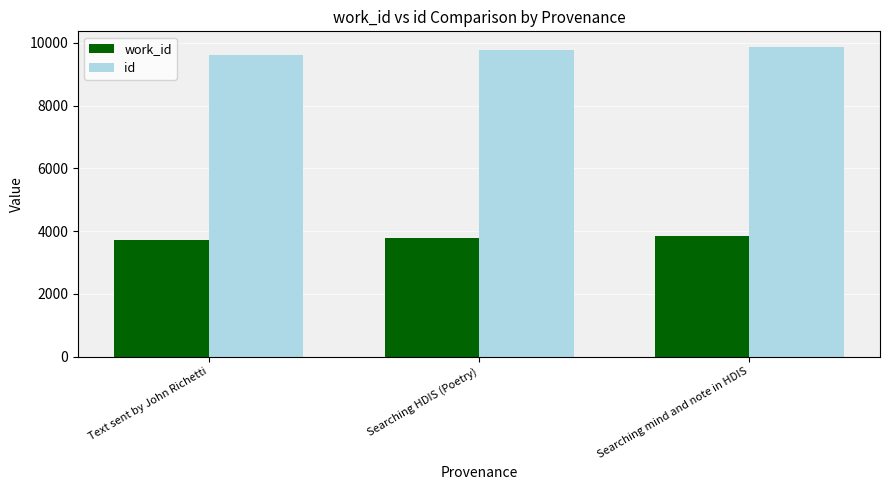

What are all the series names shown in the legend?

work_id, id